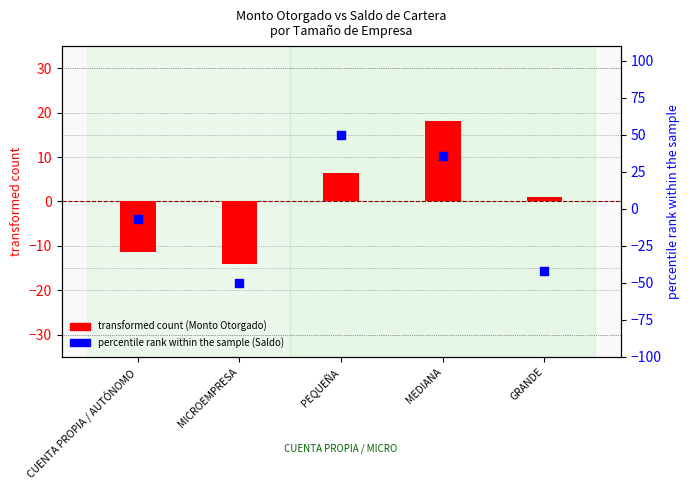

At how many categories does at least one series exceed 42?

1